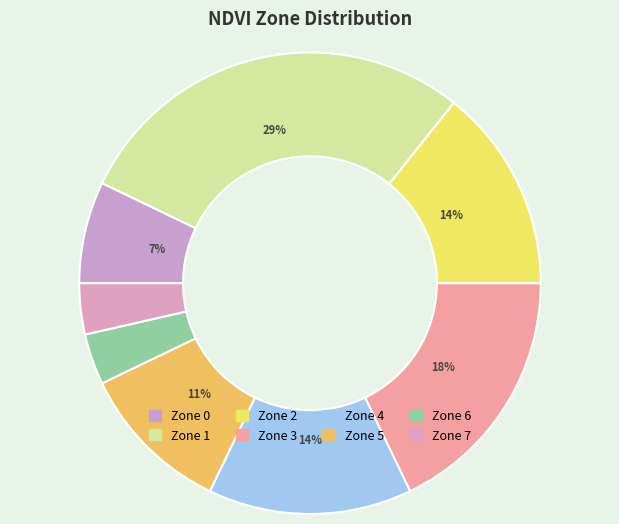

How many slices are in this pie chart?

8